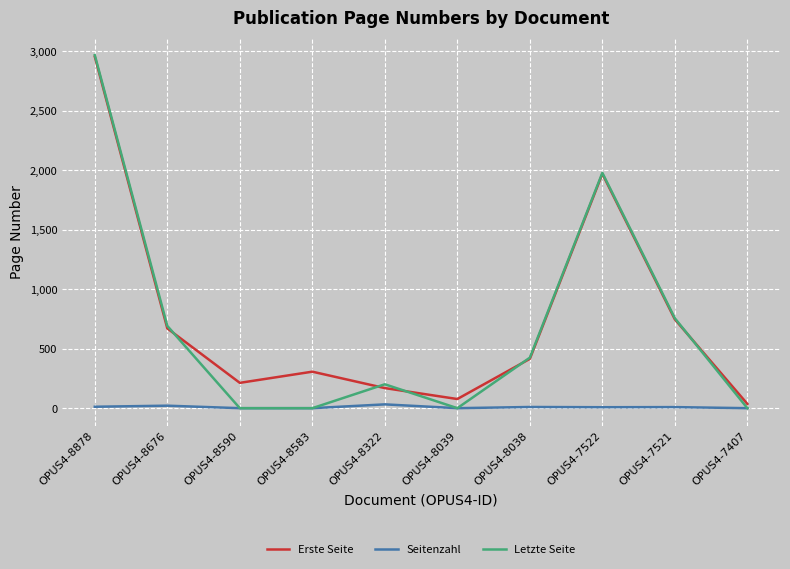

What are all the series names shown in the legend?

Erste Seite, Seitenzahl, Letzte Seite